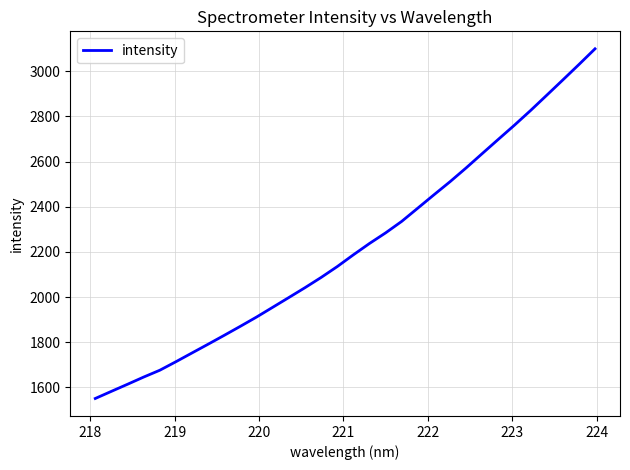

What is the greatest value displayed?

3099.7